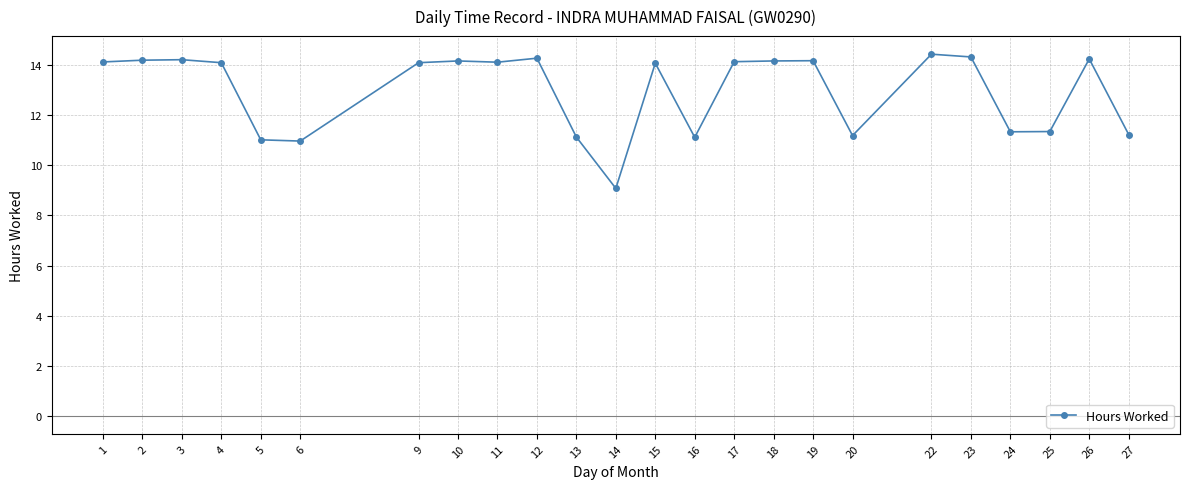

What is the difference between the maximum and minimum values?

5.4